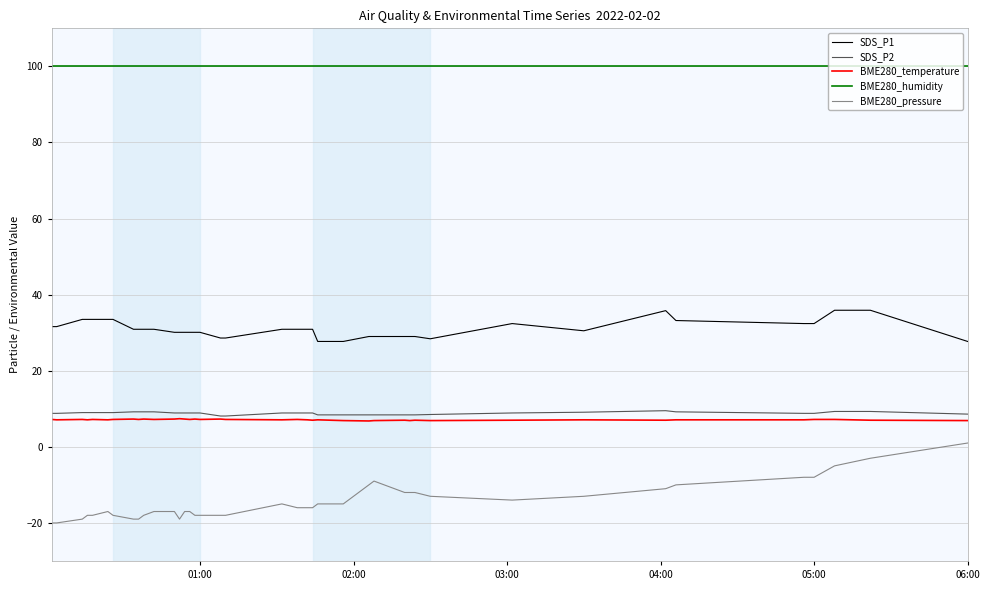

True or false: SDS_P2 and SDS_P1 cross at least once.

False